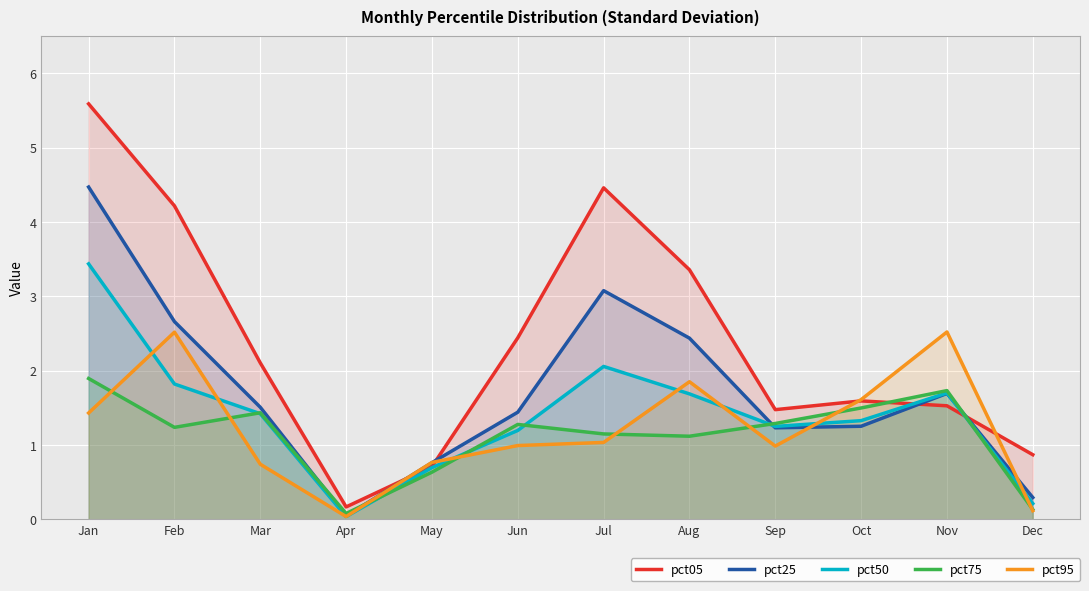

What is the value of the pct75 point at the 6th from the left?

1.3